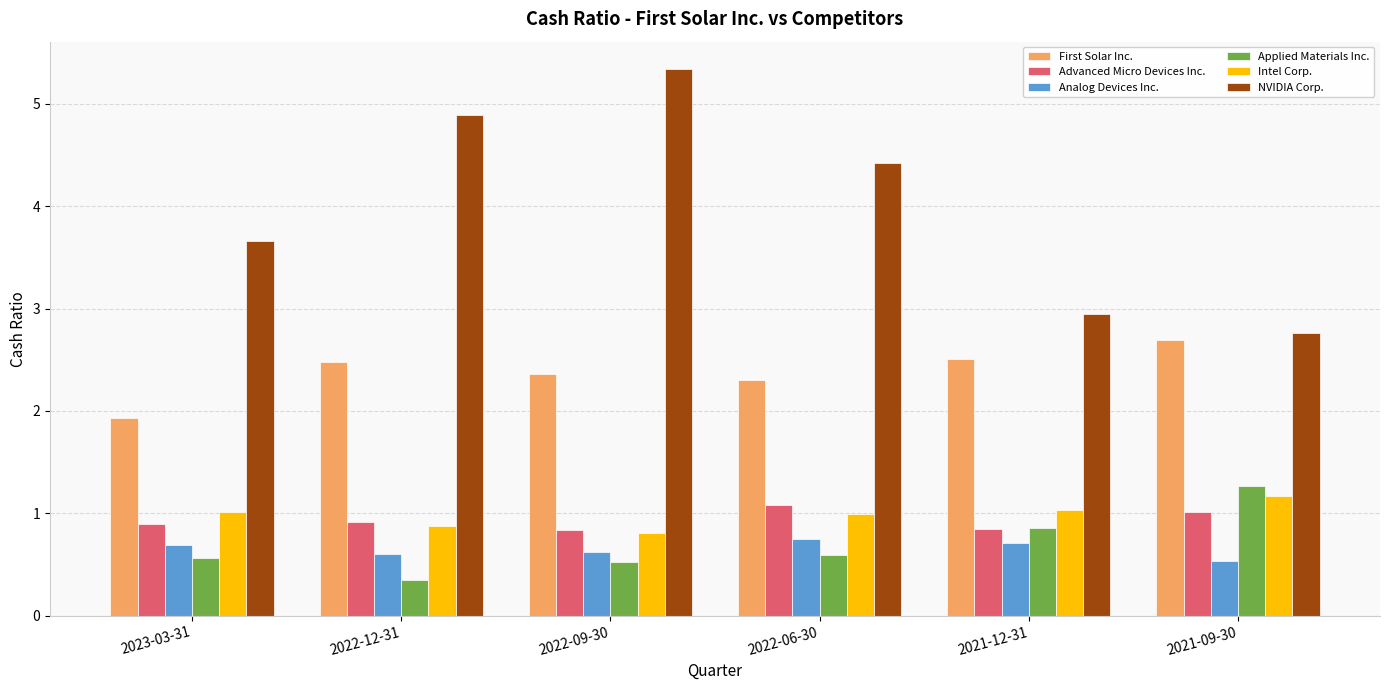

What is the minimum value for Intel Corp.?

0.8